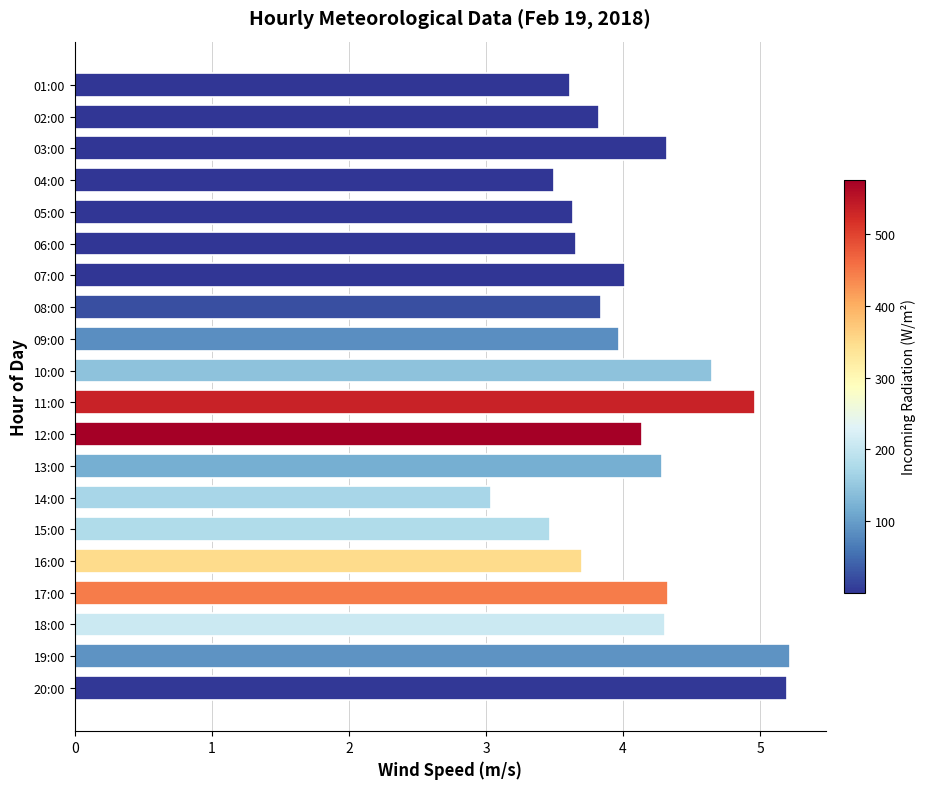

What is the greatest value displayed?

5.2